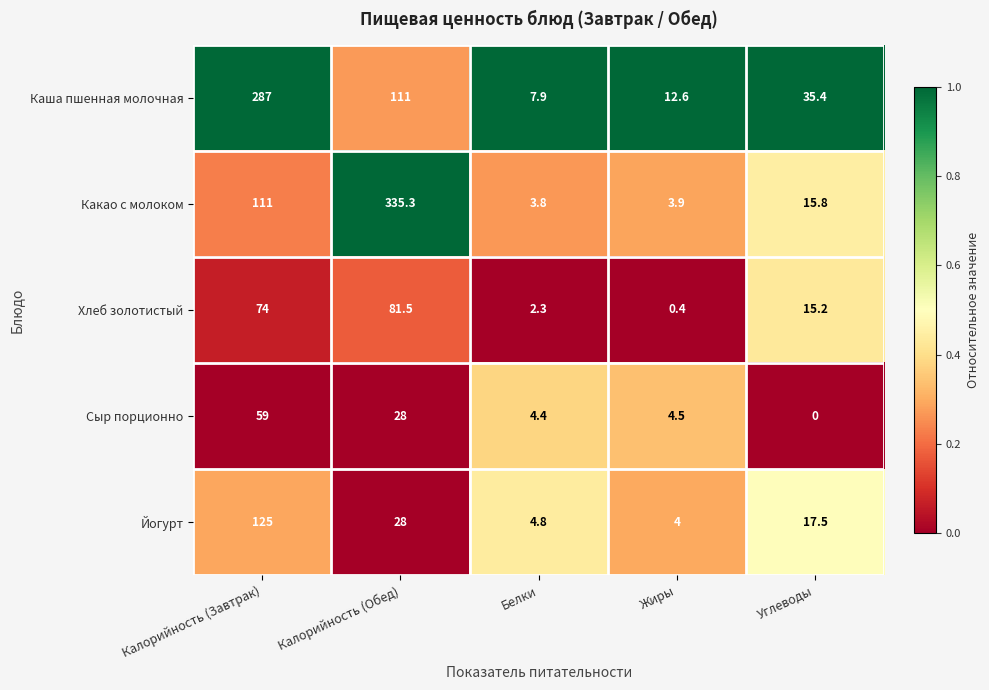

What is the spread (max minus min) of values at Калорийность (Обед)?

307.3